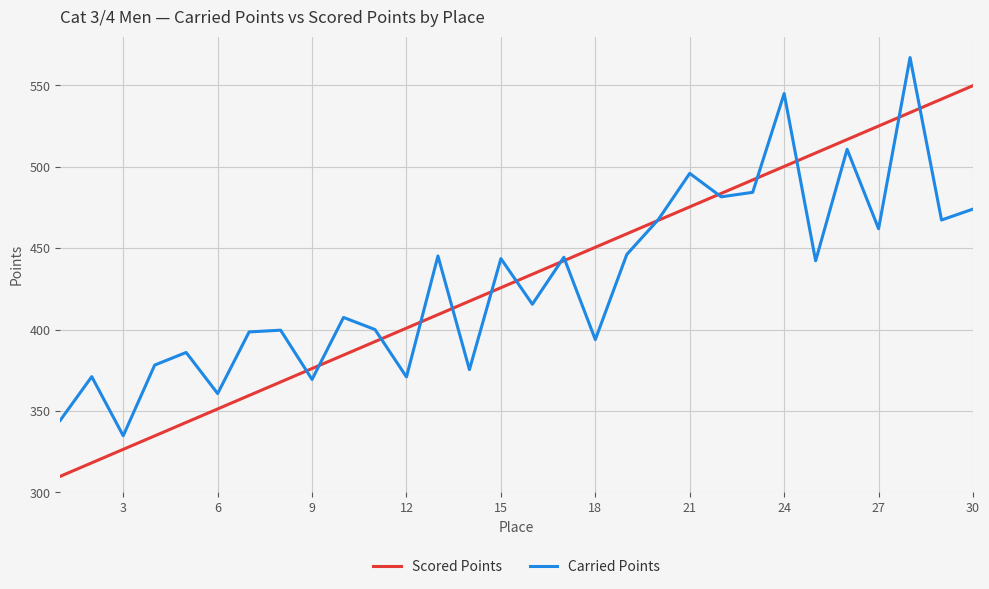

Which series has the widest spread of values?

Scored Points